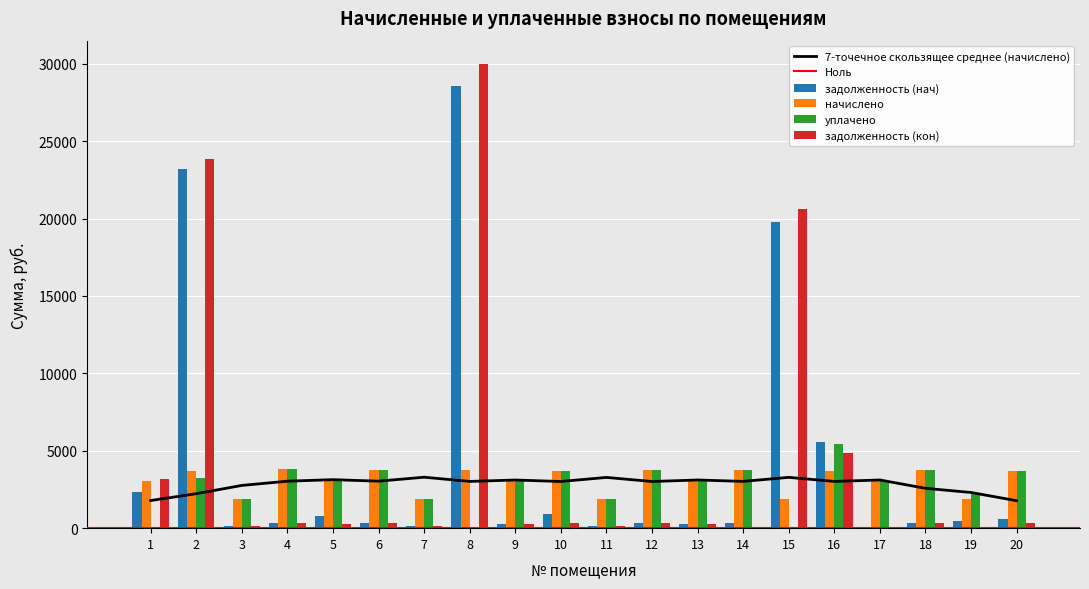

Which series has the largest total across all categories?

задолженность (кон)